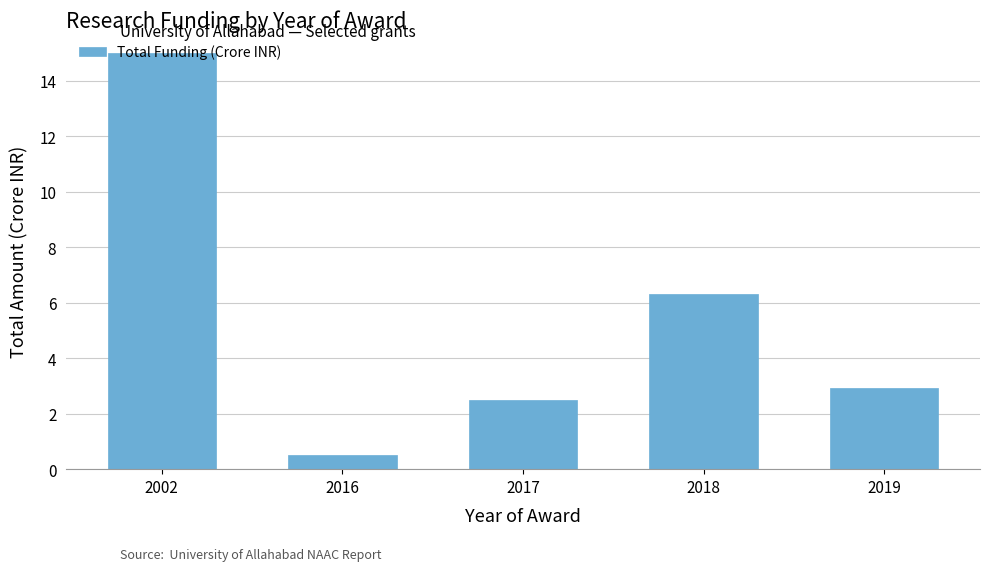

Rank the categories by value from lowest to highest.

2016, 2017, 2019, 2018, 2002